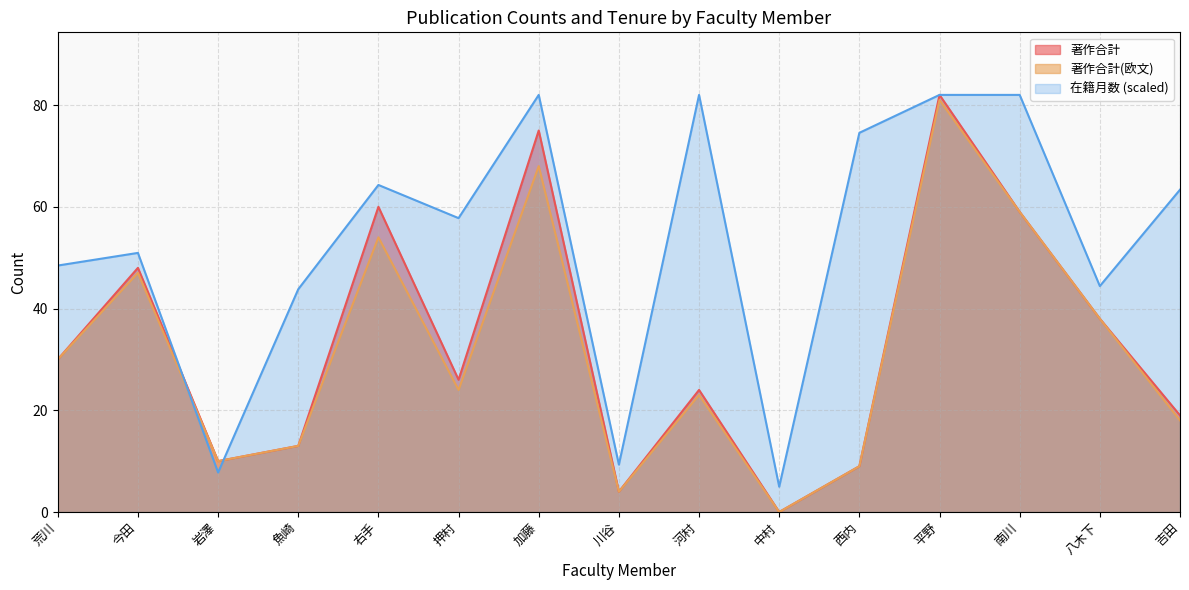

At which label does 著作合計 reach its peak?

平野